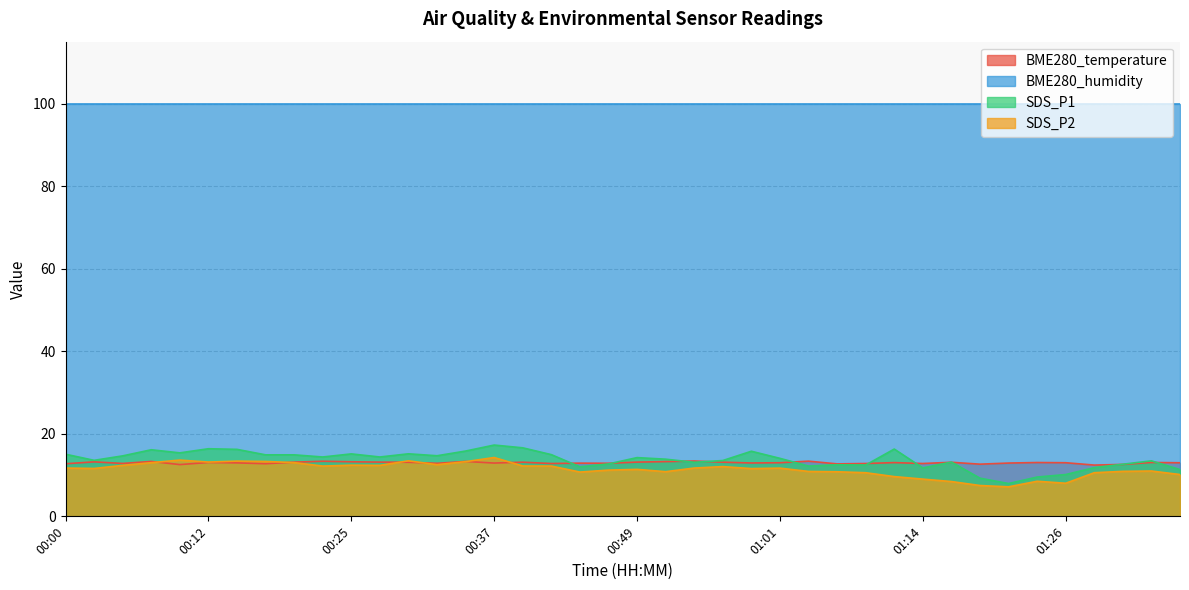

What is the difference between the BME280_temperature values at 00:25 and 01:06?

0.5